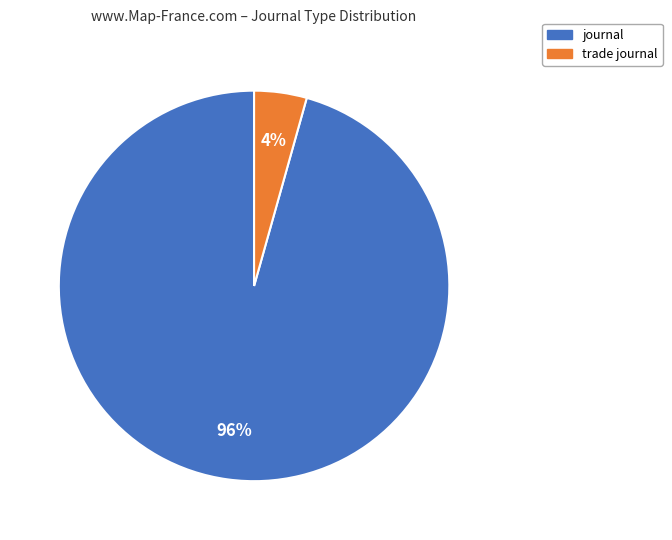

To the nearest percent, what is the combined percentage of journal and trade journal?

100%